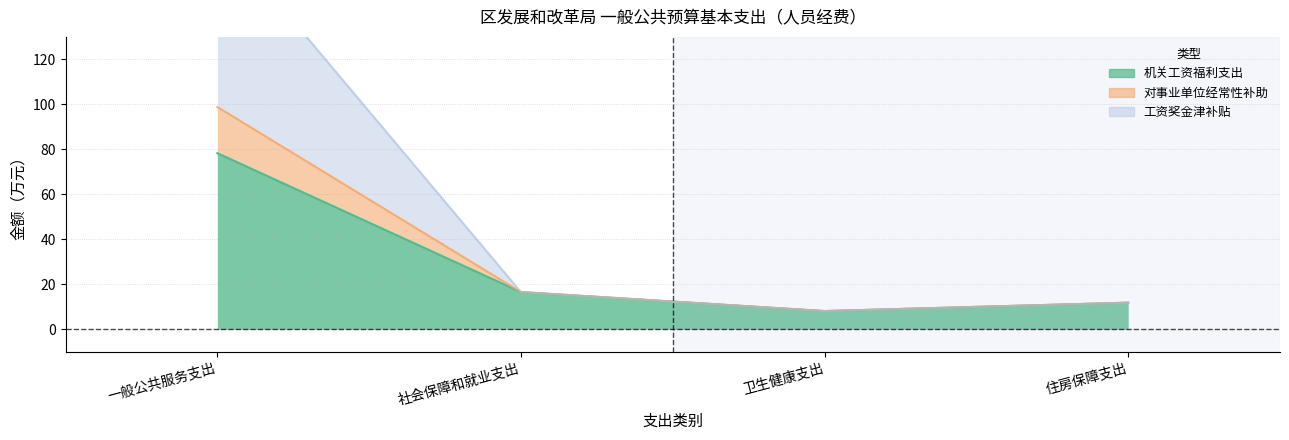

What is the lowest value of the 机关工资福利支出 series?

8.1